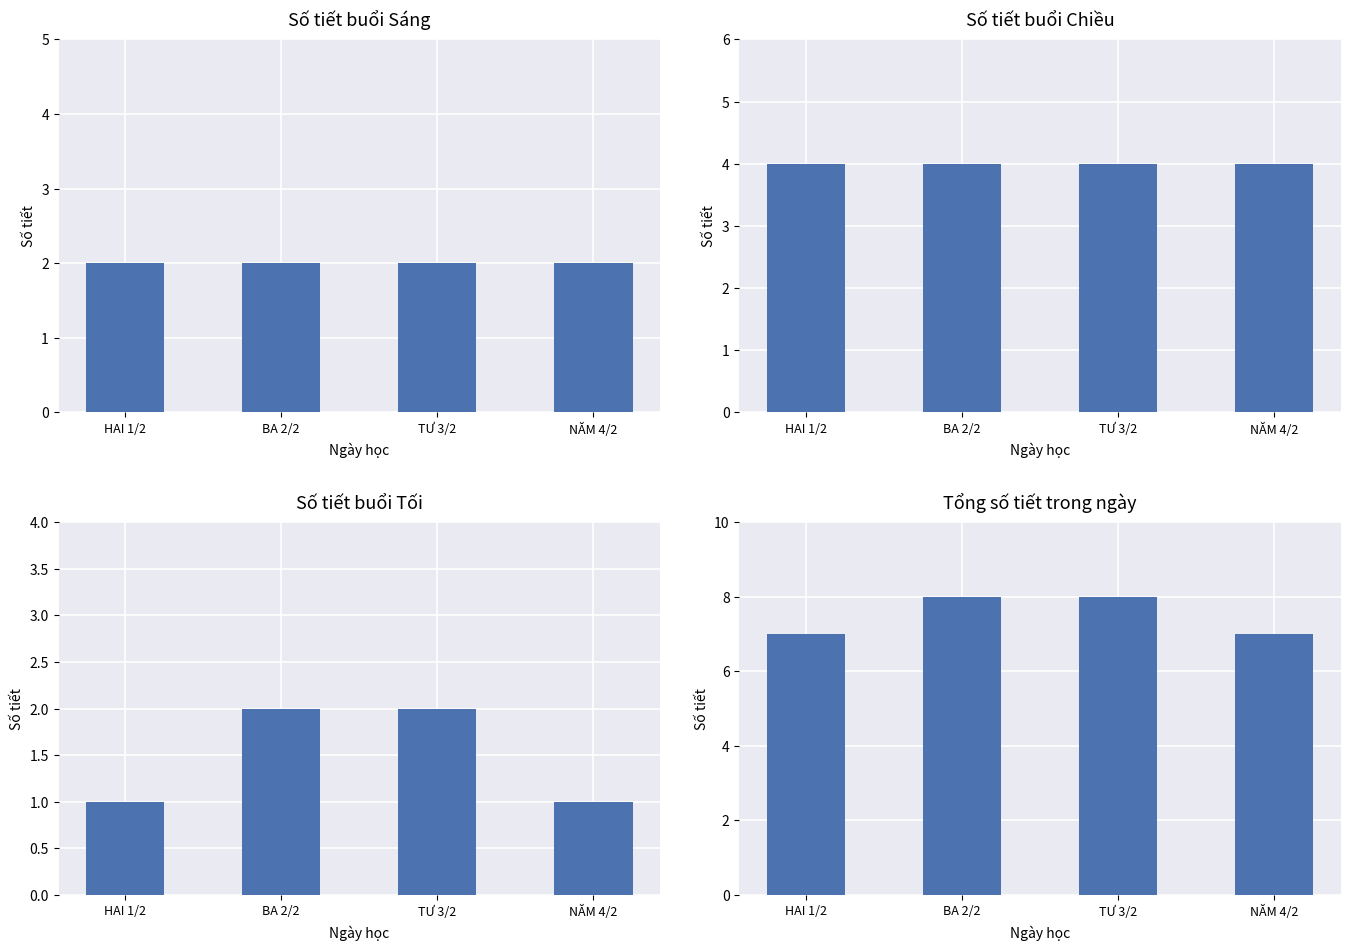

The value of Tối at HAI 1/2 is 1. True or false?

False